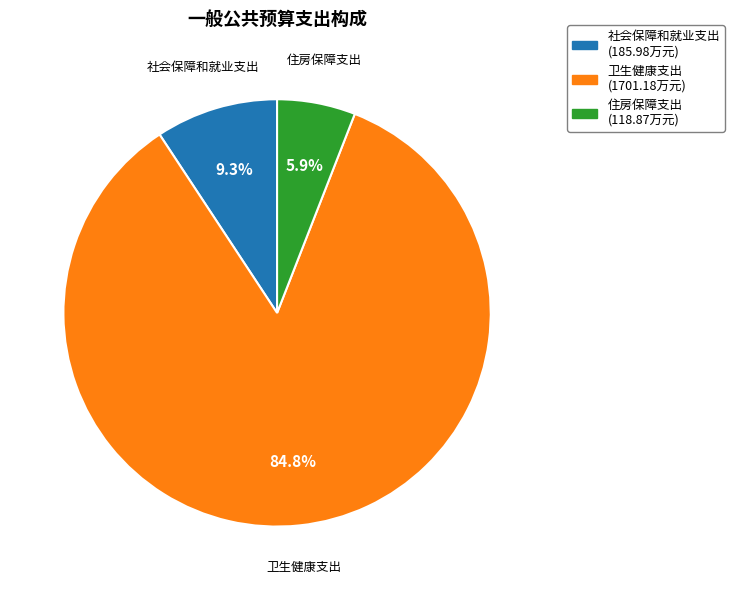

Which category has the biggest portion of the pie?

卫生健康支出